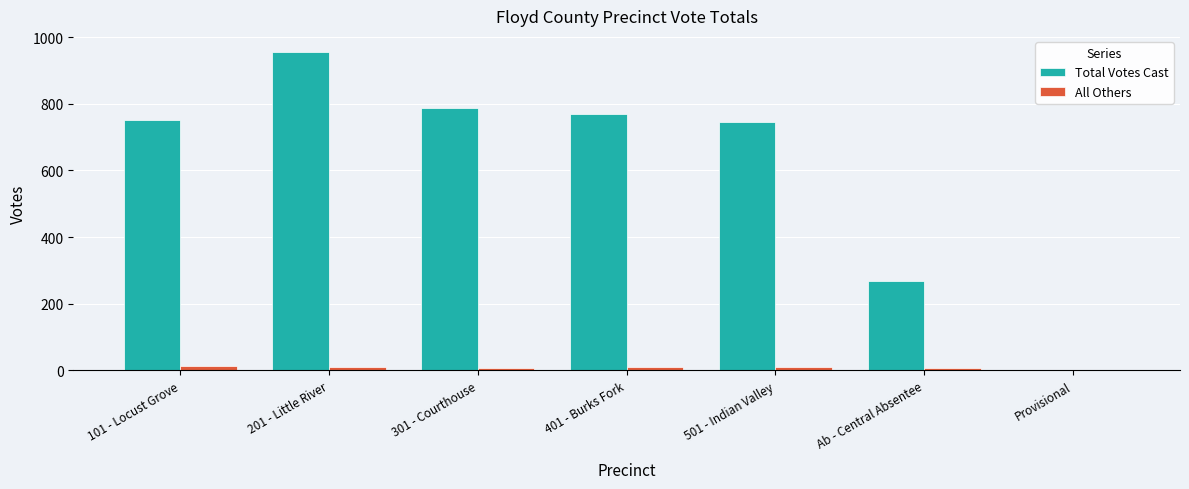

What is the total value across all series at Provisional?

1